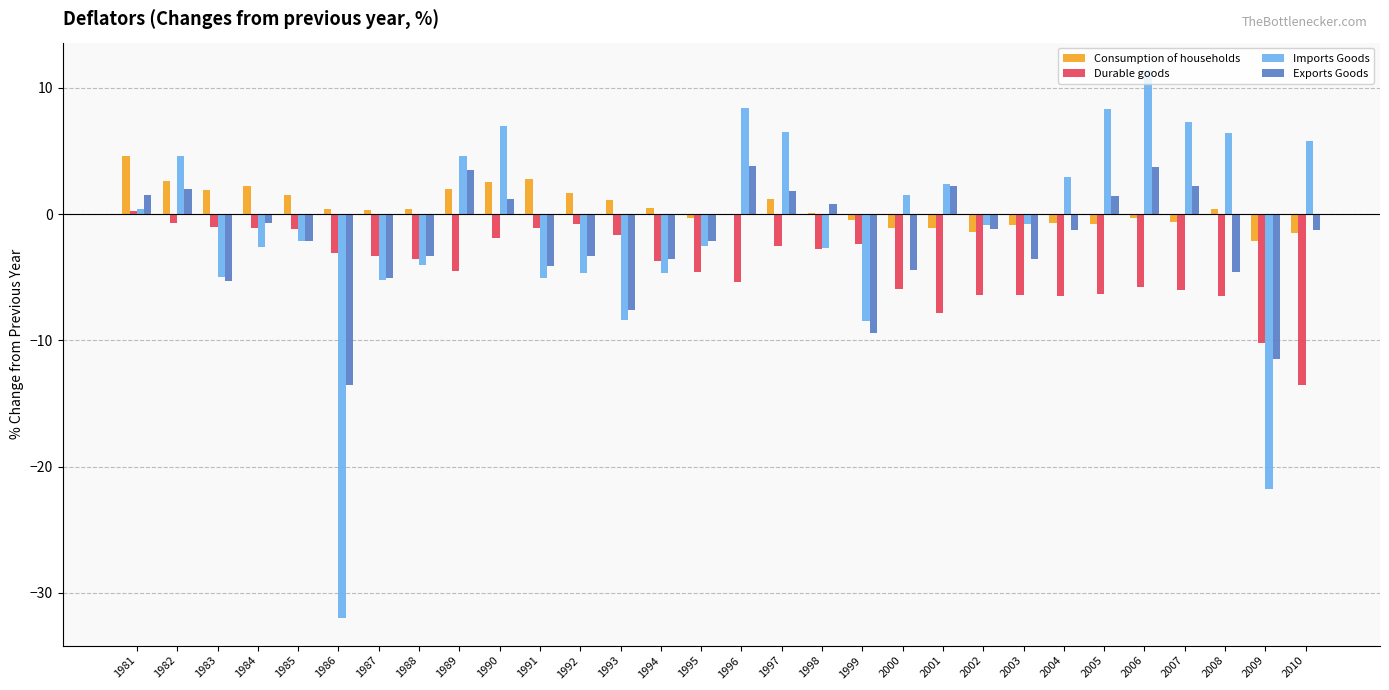

Is the value of Consumption of households at 1989 greater than the value of Imports Goods at 1983?

Yes